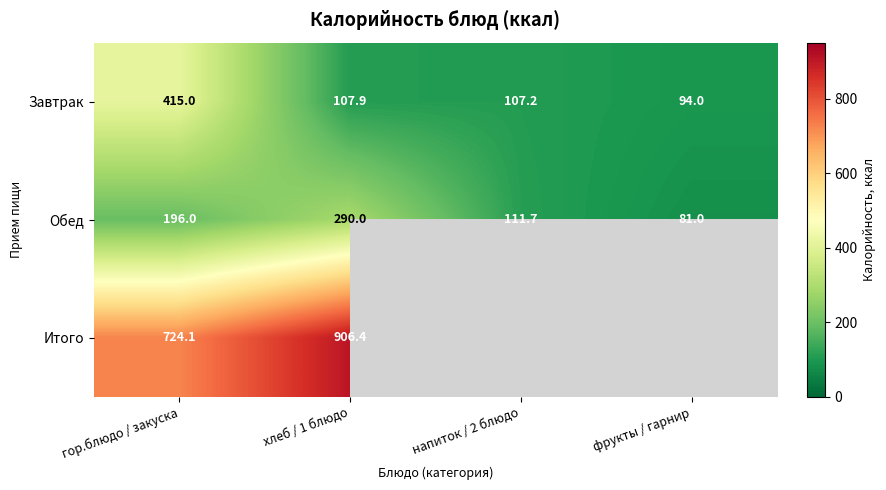

How many data points in Обед are less than 196?

2